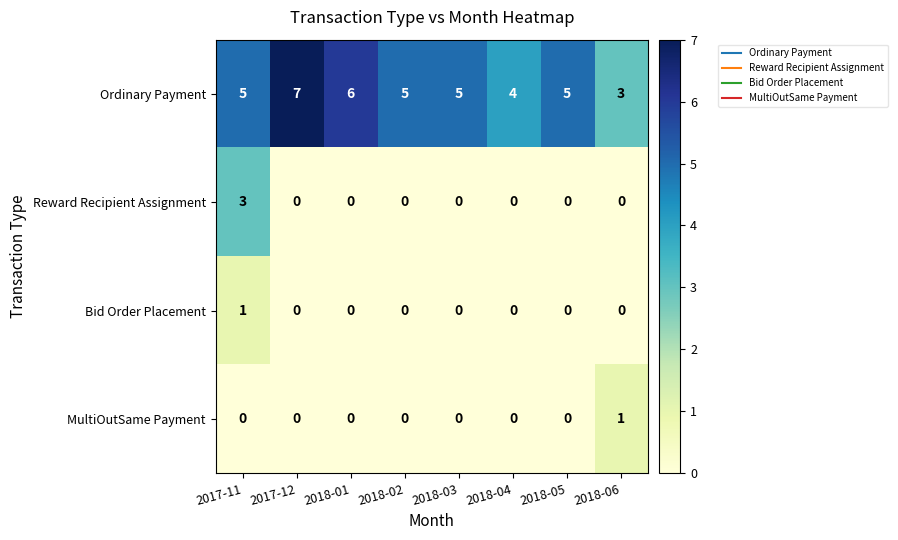

Is it true that MultiOutSame Payment equals 1 at 2018-01?

False